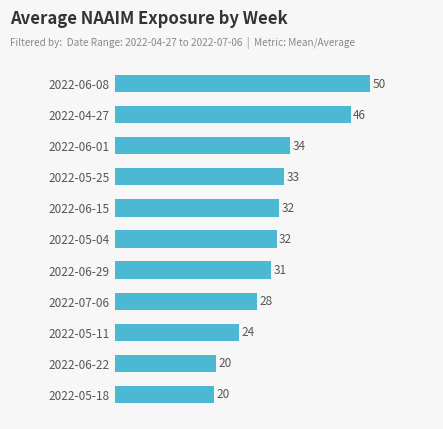

Are the bars horizontal?

Yes